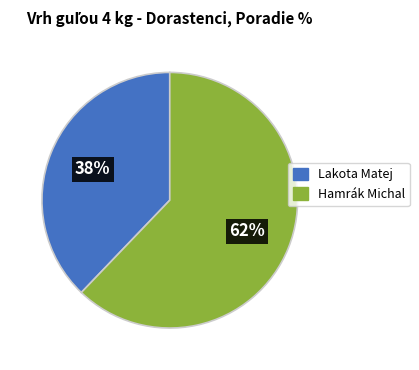

True or false: Lakota Matej accounts for 38% of the total.

True